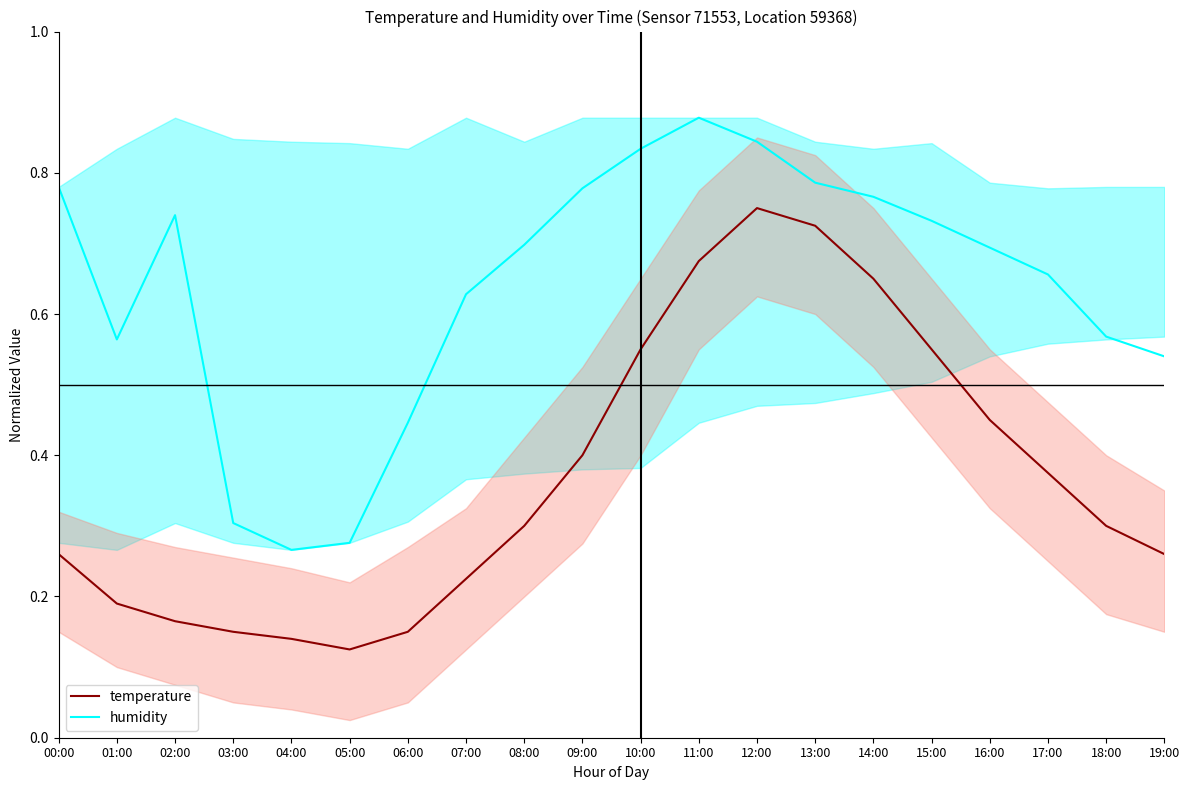

Is this an area chart (filled region under the line)?

No